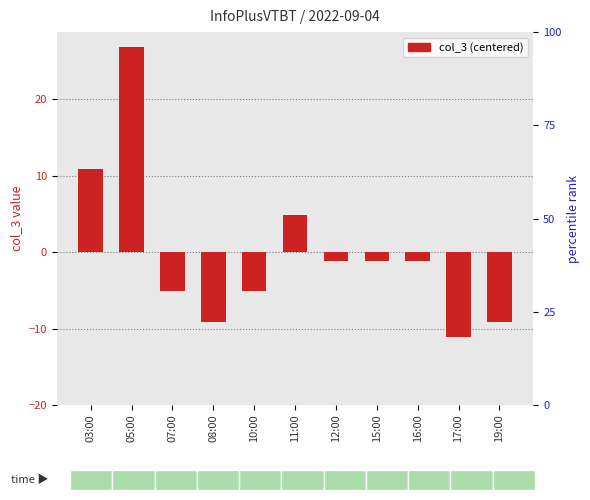

Between 08:00 and 10:00, which is larger?

10:00